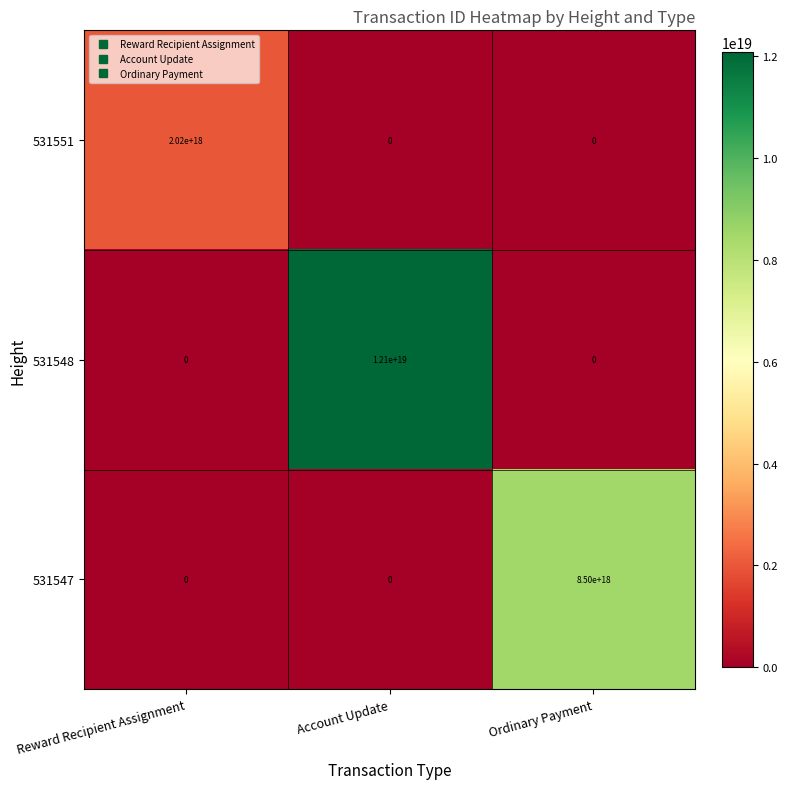

Where is 531548 nearest to the value 6050000000000000000?

Reward Recipient Assignment